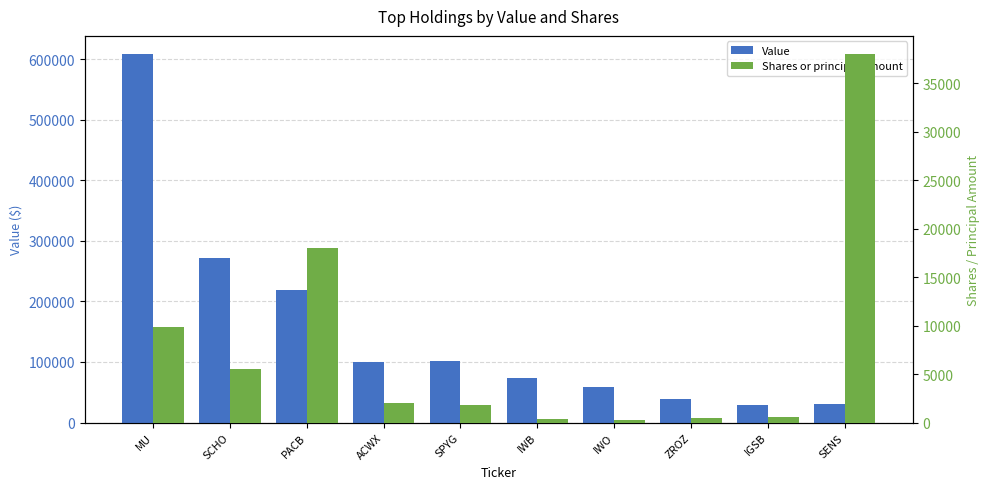

What is the minimum value shown in the chart?

260